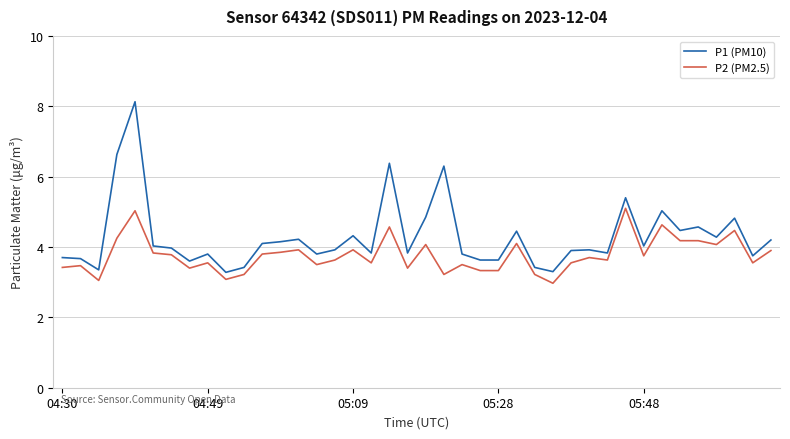

True or false: P1 (PM10) and P2 (PM2.5) intersect in this chart.

False